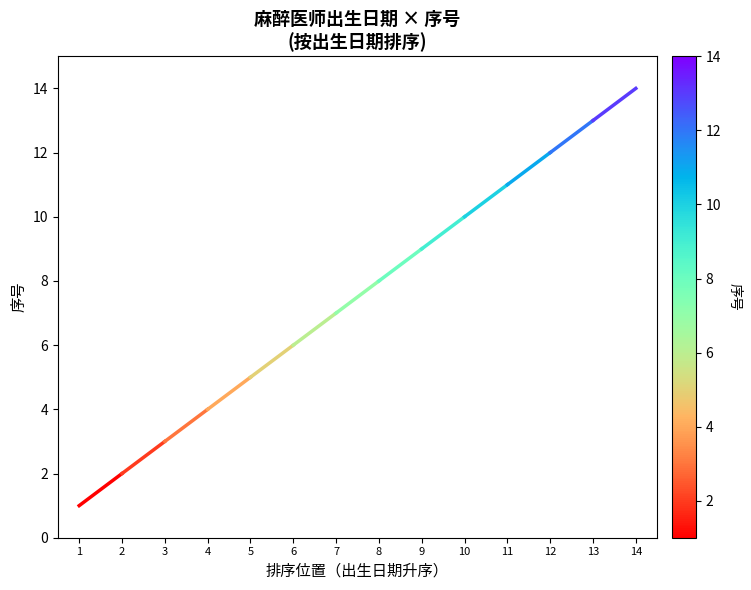

What is the greatest value displayed?

2